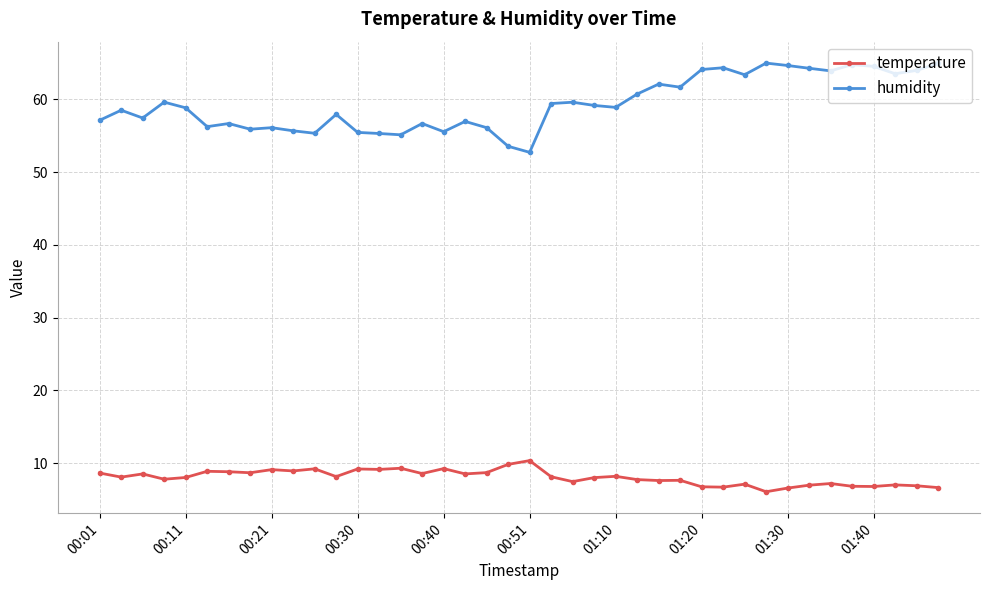

What is the value of the temperature point at the 31st from the left?

7.1